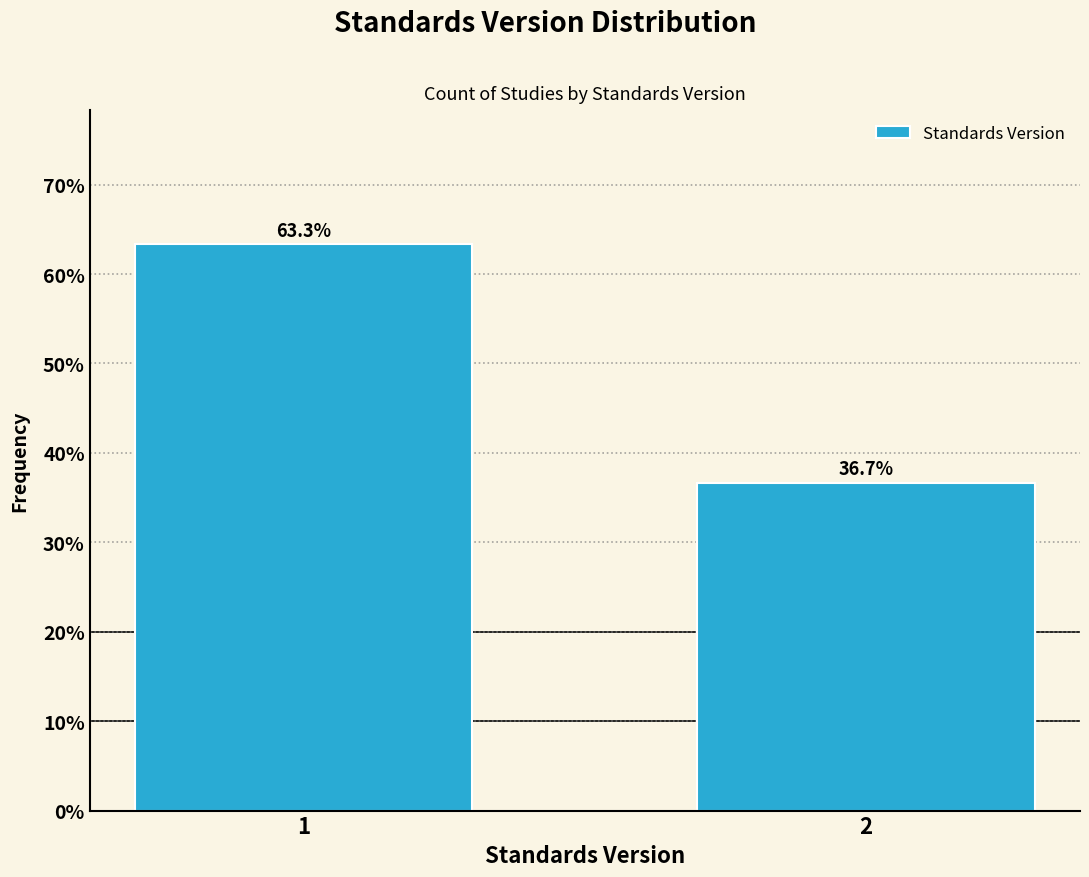

Reading right to left, extract all data points from this chart.

36.7	63.3